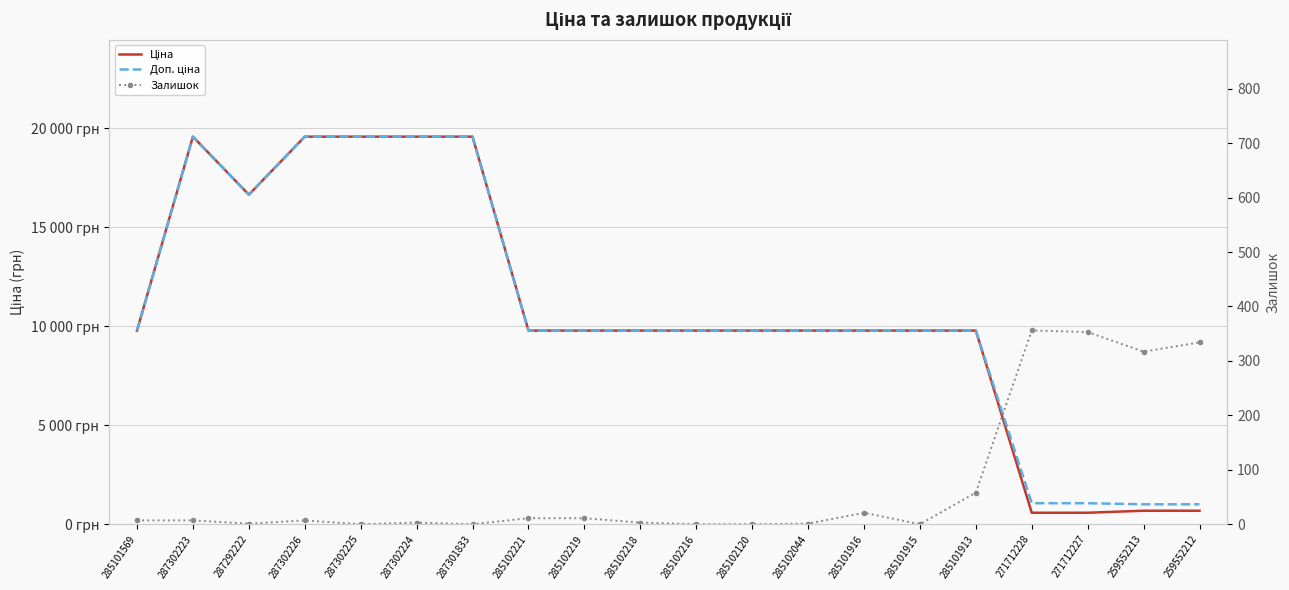

True or false: Ціна and Залишок cross at least once.

False